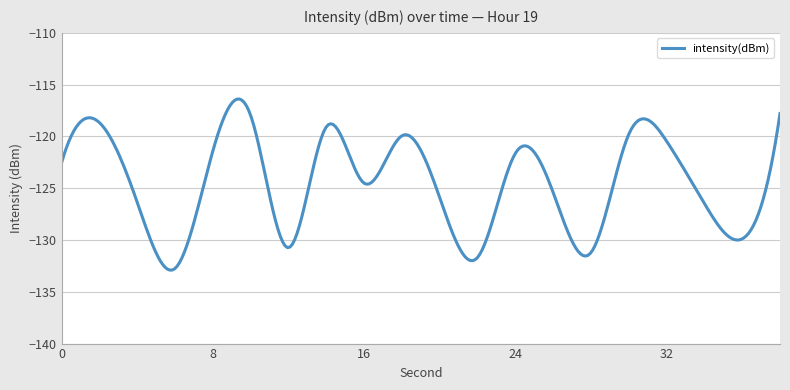

Count the number of data series in this chart.

1